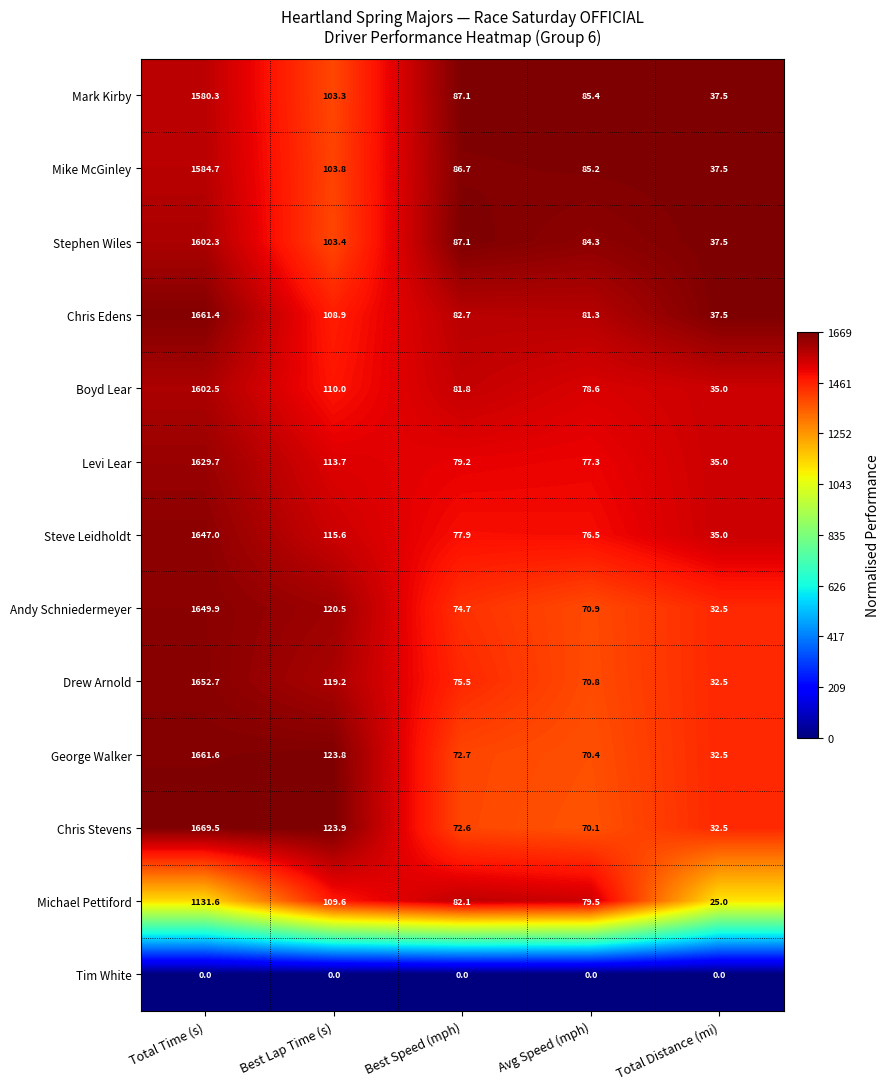

What is the average value of the Chris Stevens series?

393.7